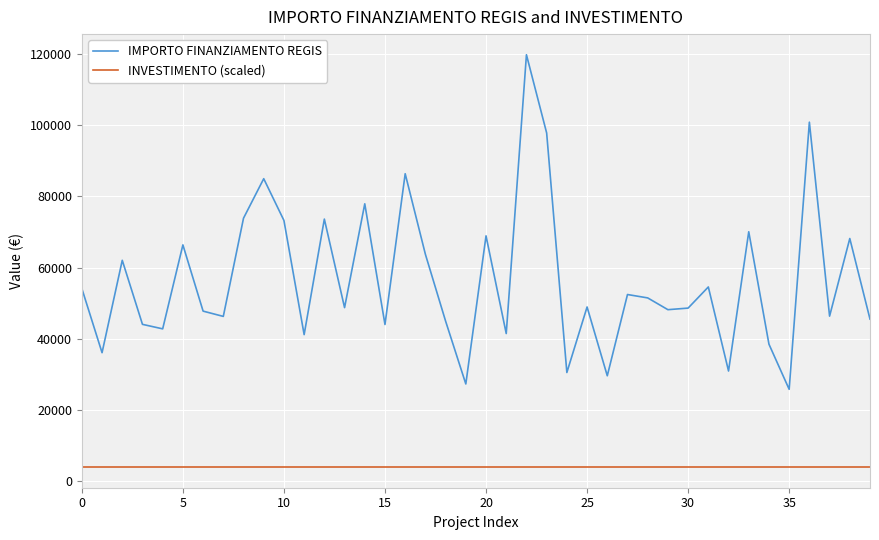

What is the difference between the maximum and minimum values in the IMPORTO FINANZIAMENTO REGIS series?

93941.0